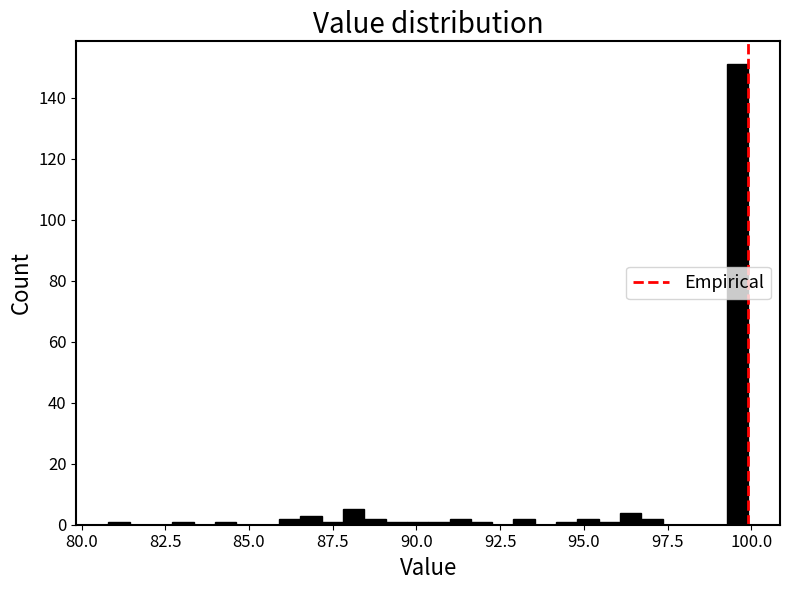

Read against the x-axis, roughly where is the centre of the tallest bar?

99.5